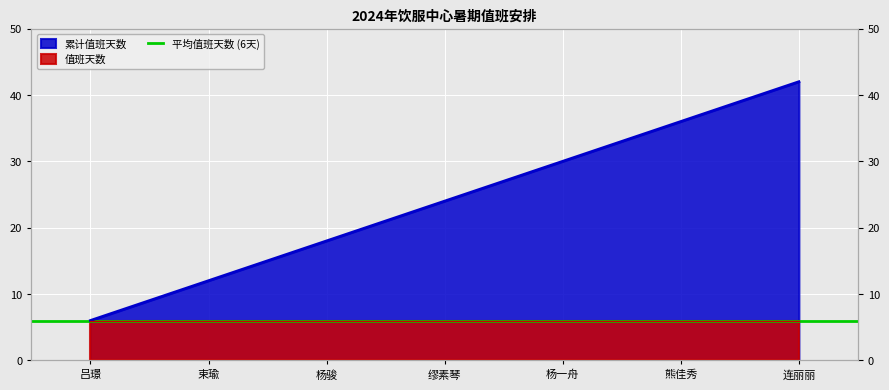

What is the approximate value at 连丽丽, to the nearest 10?

40